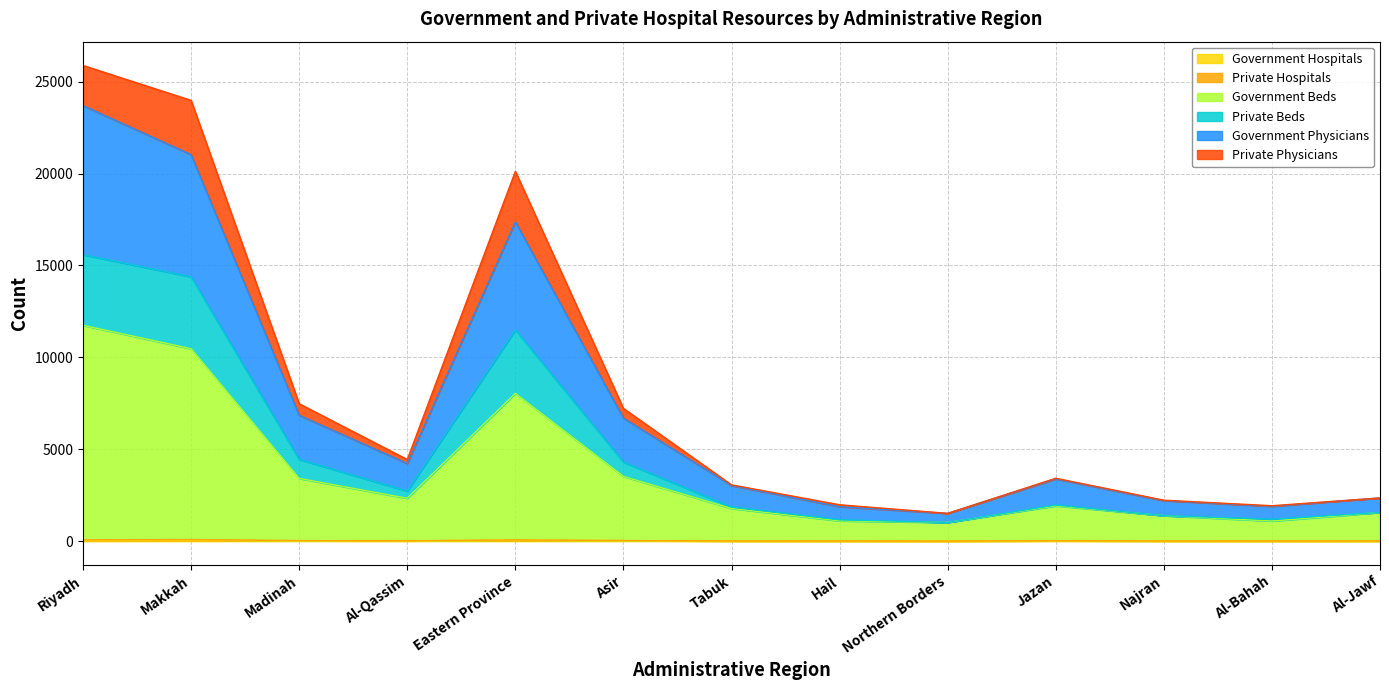

Between Madinah and Asir, which series saw the biggest shift?

Private Beds